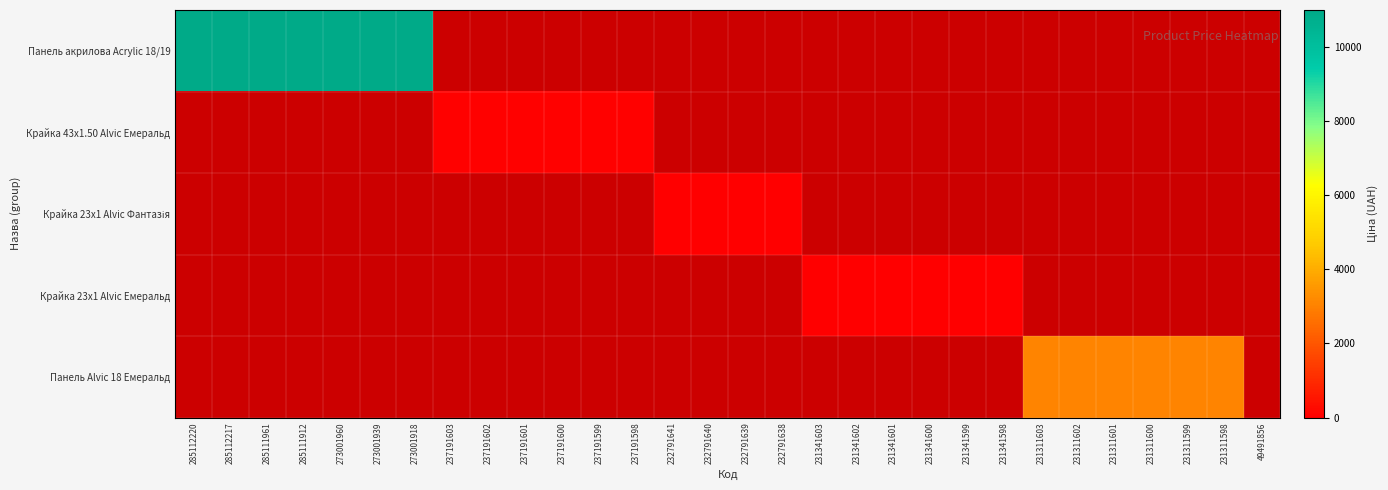

Rank the categories by Крайка 43x1.50 Alvic Емеральд value from highest to lowest.

285112220, 285112217, 285111961, 285111912, 273001960, 273001939, 273001918, 237191603, 237191602, 237191601, 237191600, 237191599, 237191598, 232791641, 232791640, 232791639, 232791638, 231341603, 231341602, 231341601, 231341600, 231341599, 231341598, 231311603, 231311602, 231311601, 231311600, 231311599, 231311598, 49491856